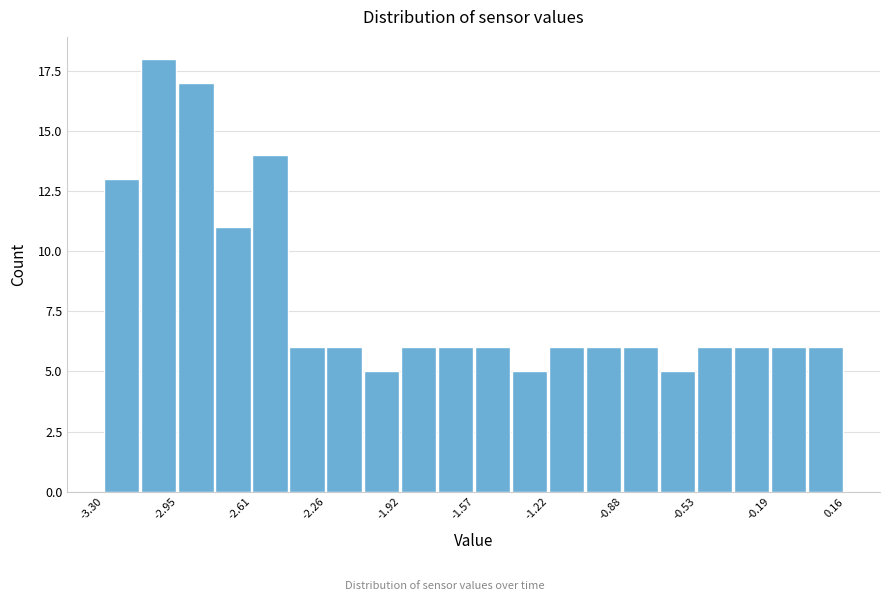

Read against the x-axis, roughly where is the centre of the tallest bar?

-3.05